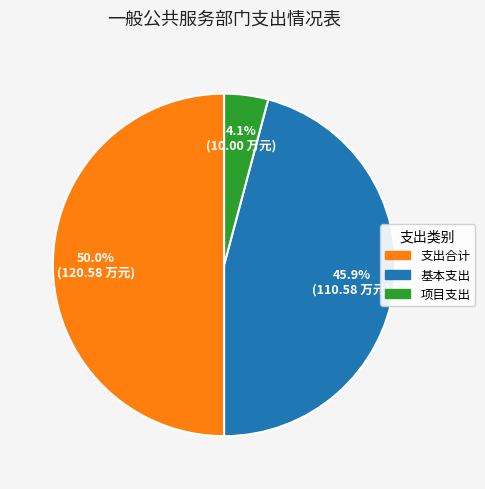

How many segments does this pie chart have?

3